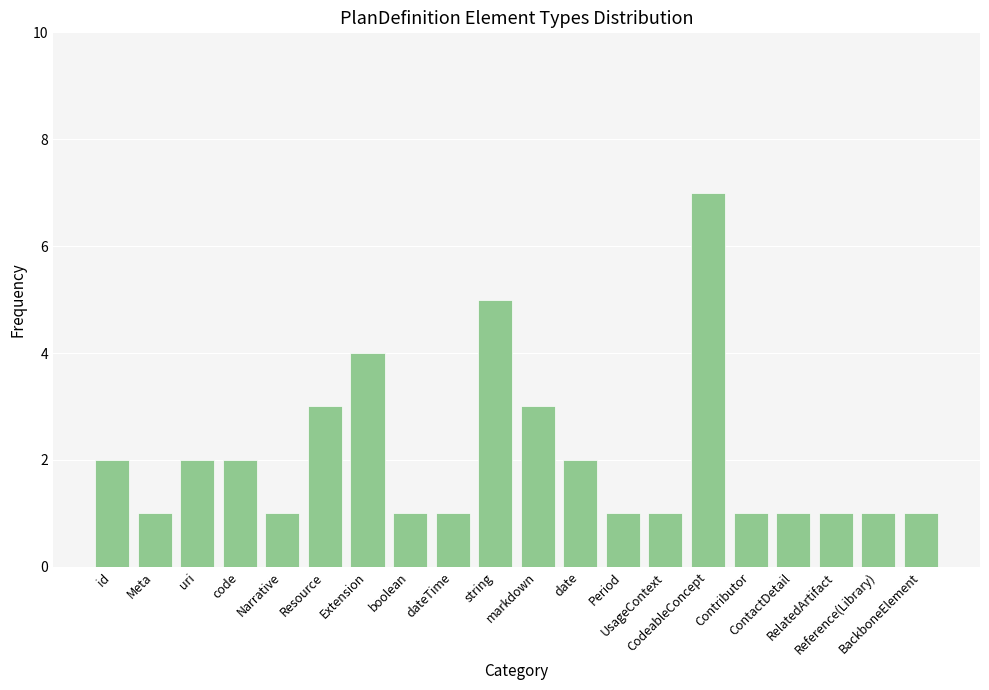

Count the number of categories in the chart.

20